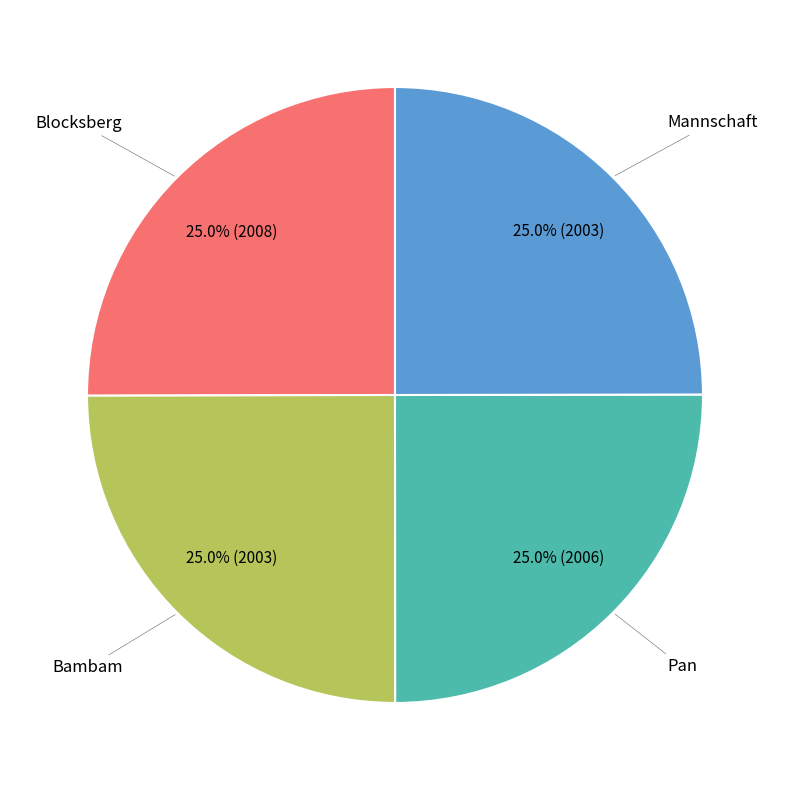

How many slices are in this pie chart?

4